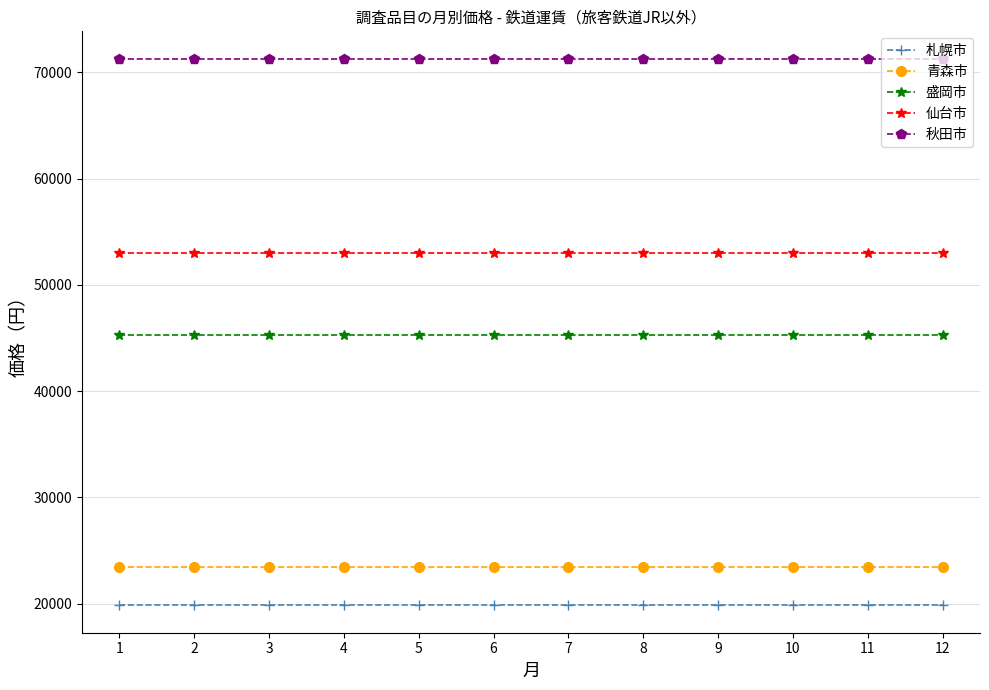

What is the value of the 札幌市 point at the 3rd from the left?

19840